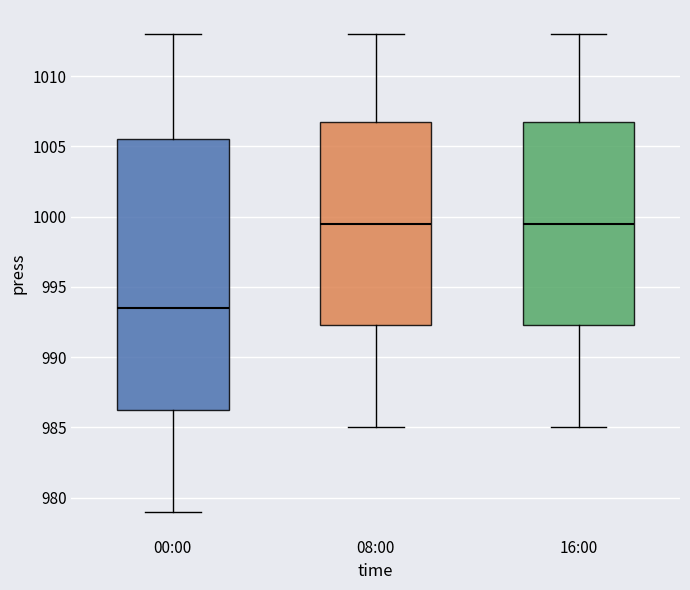

Reading left to right, read every box against the y-axis: the position of its median line, the range the box covers, and the ends of its whiskers. The values are not printed on the chart, so give them approximately, as read against the axis.

00:00: median 993.5, box 986.5 to 1005.5, whiskers 979.0 to 1013.0
08:00: median 999.5, box 992.5 to 1007.0, whiskers 985.0 to 1013.0
16:00: median 999.5, box 992.5 to 1007.0, whiskers 985.0 to 1013.0